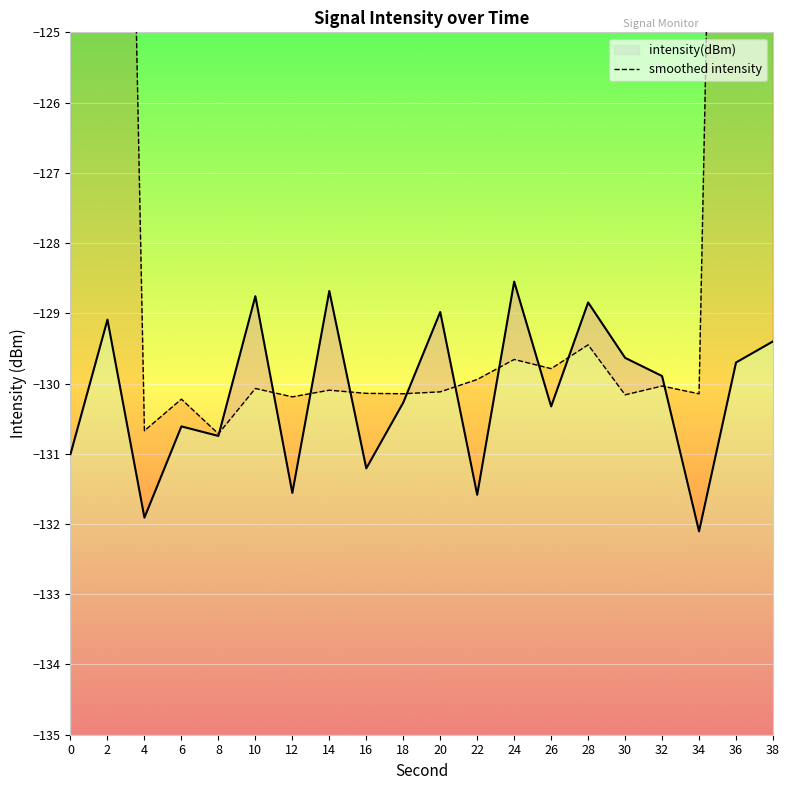

Is it true that intensity(dBm) equals -50.7 at 16?

False